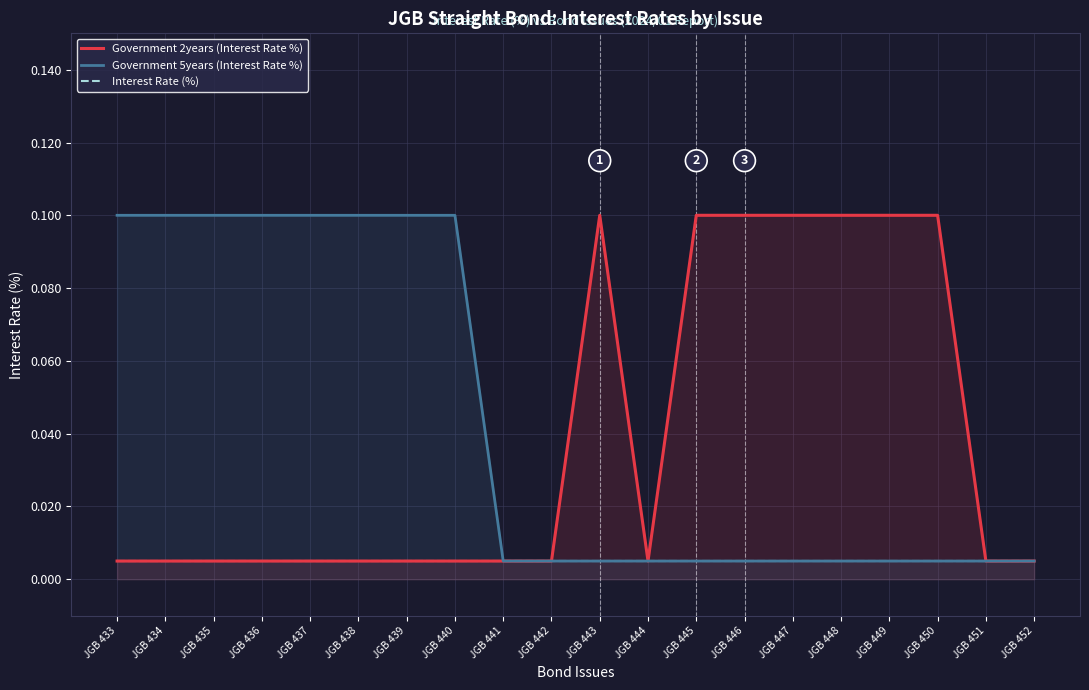

Between JGB 437 and JGB 443, which series saw the biggest shift?

Government 2years (Interest Rate %)